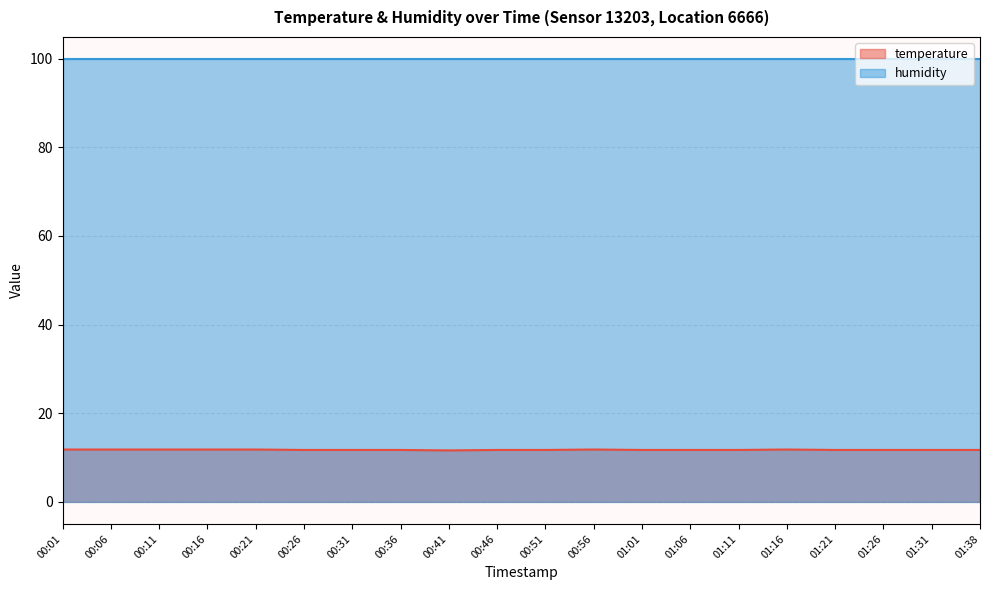

What is the change in value from 00:46 to 00:56?

+0.1